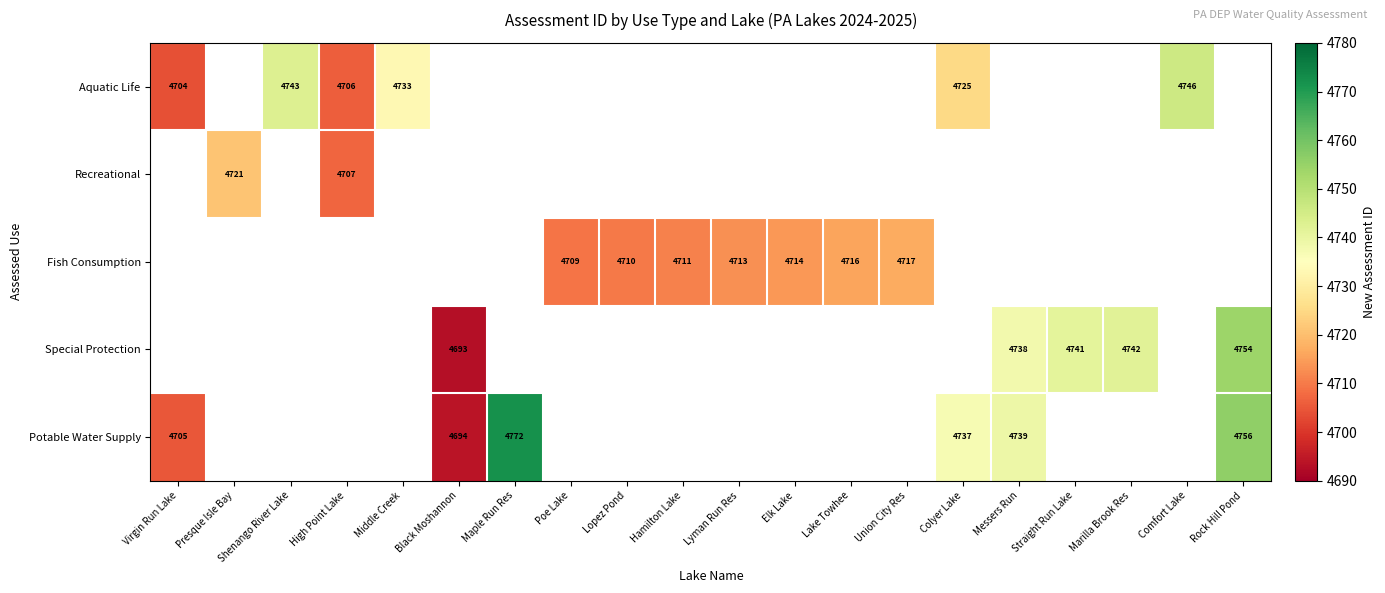

Count the number of categories in the chart.

20